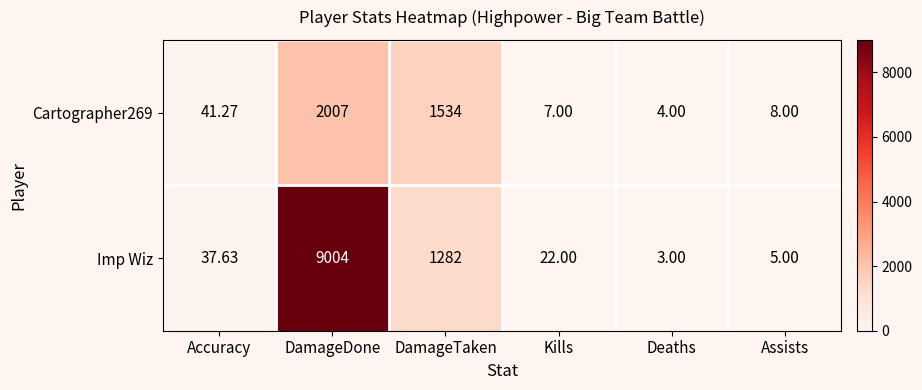

List the labels in order of Imp Wiz value, smallest first.

Deaths, Assists, Kills, Accuracy, DamageTaken, DamageDone